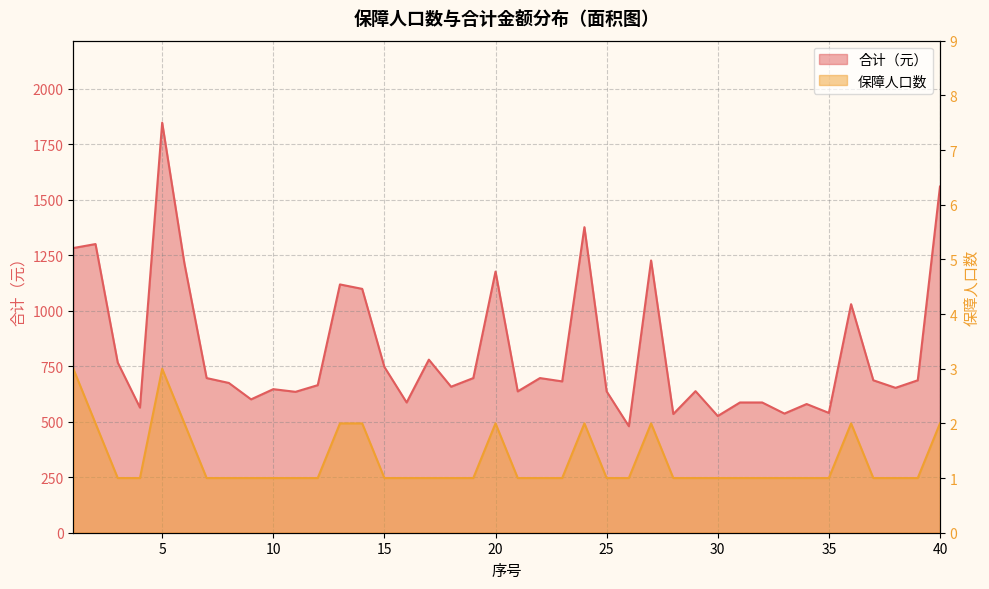

Reading right to left, list all the values displayed in this chart.

合计（元）: 40=1560	39=687	38=653	37=687	36=1030	35=540	34=580	33=537	32=587	31=587	30=526	29=638	28=535	27=1227	26=480	25=637	24=1377	23=682	22=697	21=637	20=1177	19=697	18=658	17=780	16=587	15=747	14=1099	13=1119	12=665	11=635	10=647	9=601	8=675	7=697	6=1214	5=1848	4=564	3=767	2=1301	1=1283
保障人口数: 40=2	39=1	38=1	37=1	36=2	35=1	34=1	33=1	32=1	31=1	30=1	29=1	28=1	27=2	26=1	25=1	24=2	23=1	22=1	21=1	20=2	19=1	18=1	17=1	16=1	15=1	14=2	13=2	12=1	11=1	10=1	9=1	8=1	7=1	6=2	5=3	4=1	3=1	2=2	1=3